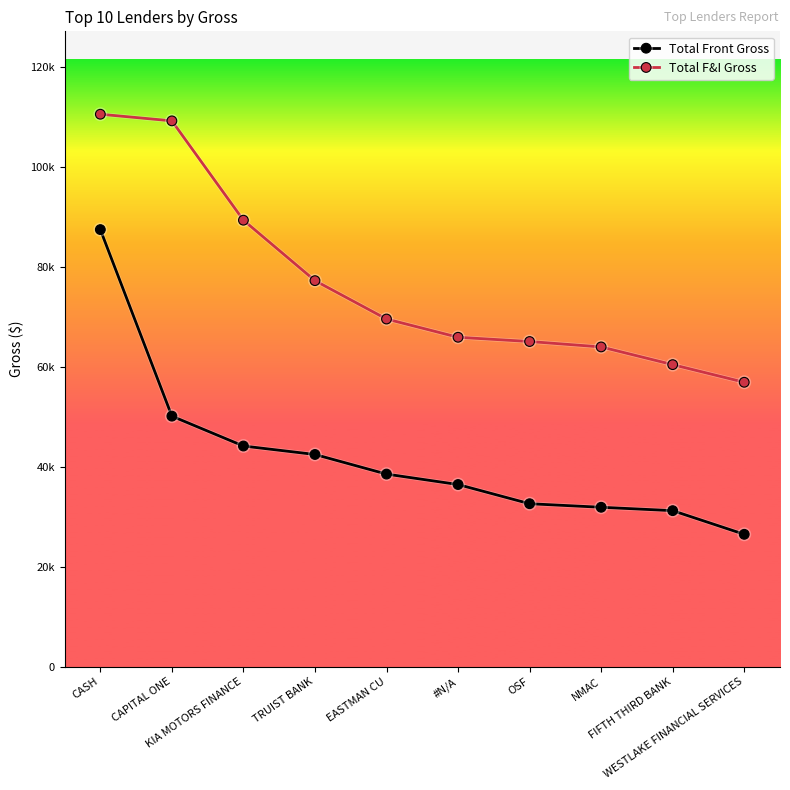

The Total Front Gross series shows 87399.5 at CASH. True or false?

True